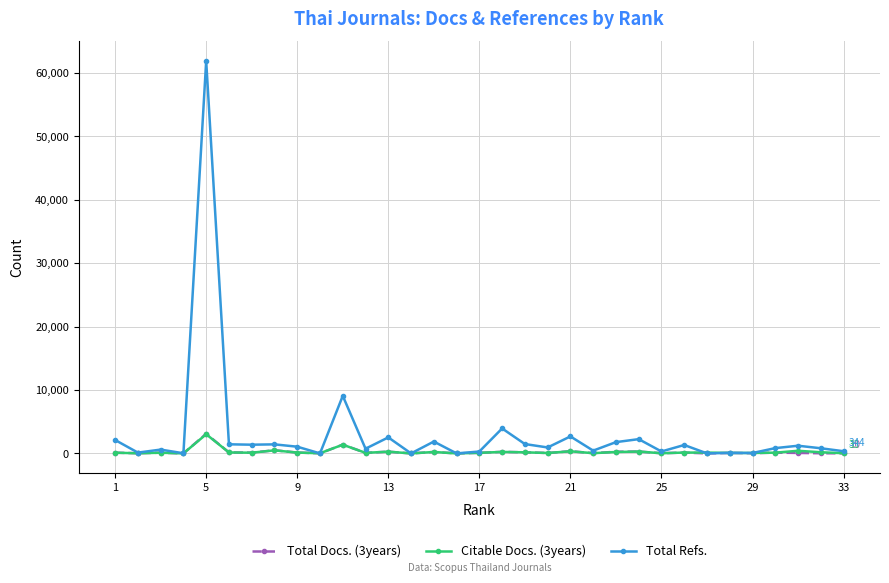

Which series has the largest range (max minus min)?

Total Refs.